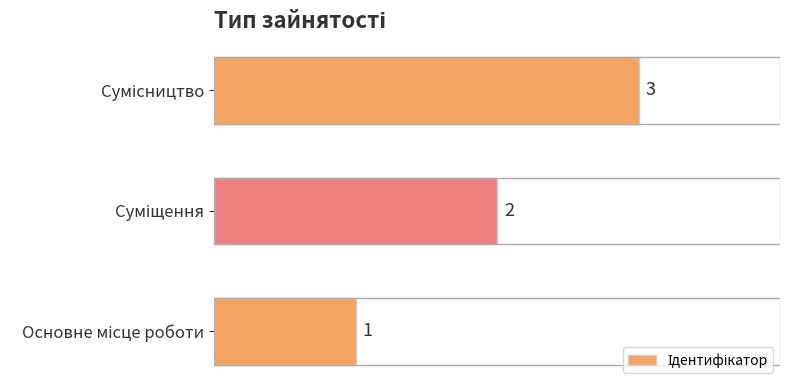

How many values are between 1 and 3?

3